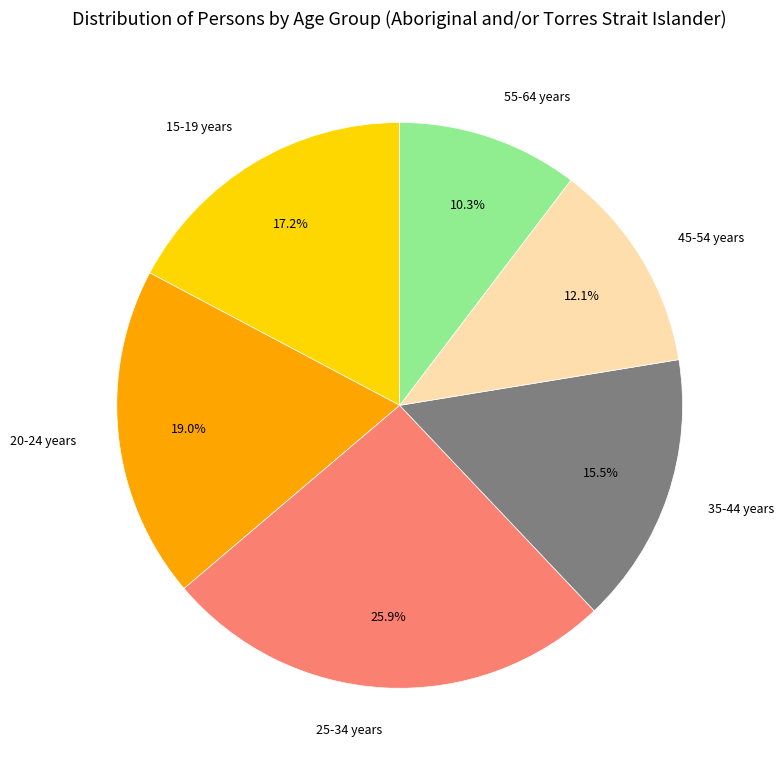

Does 45-54 years account for over 50% of the chart?

No